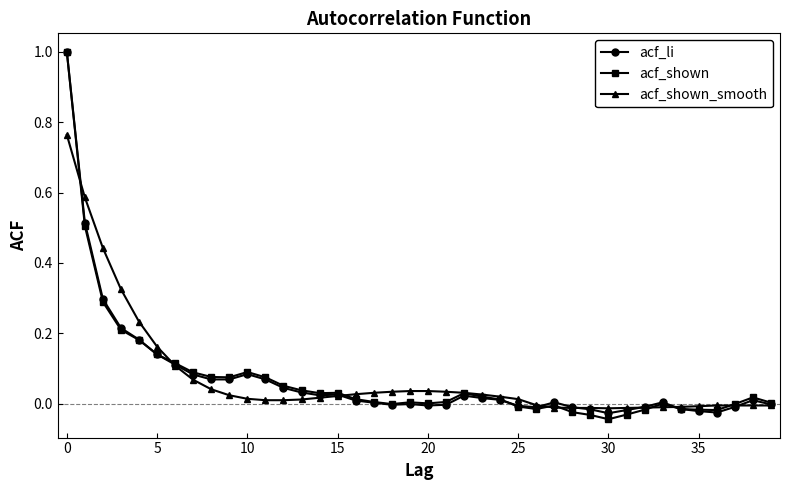

True or false: acf_li has more than 2 points higher than both neighbors.

True